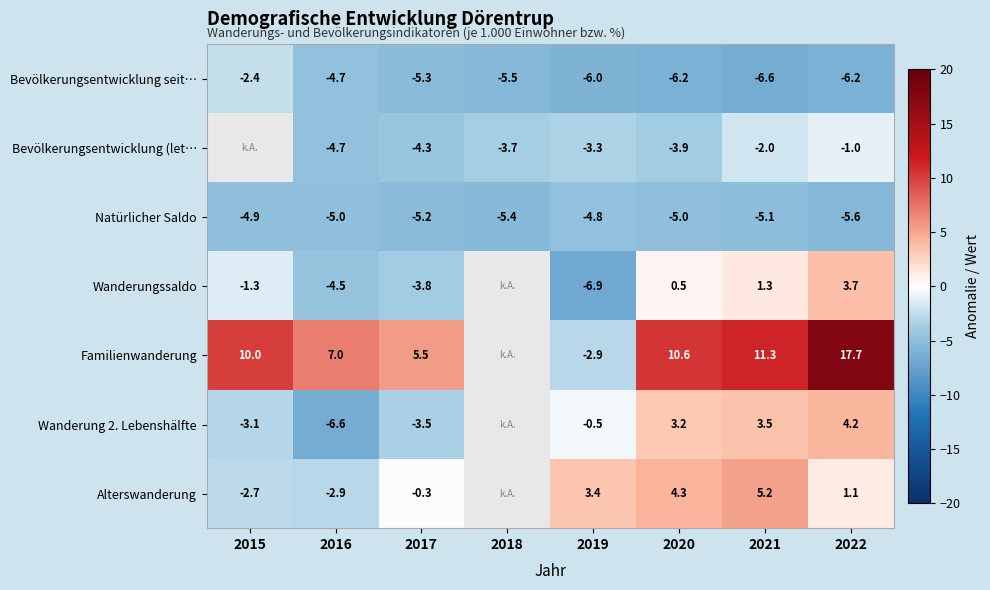

The Wanderungssaldo series shows -0.8 at 2015. True or false?

False